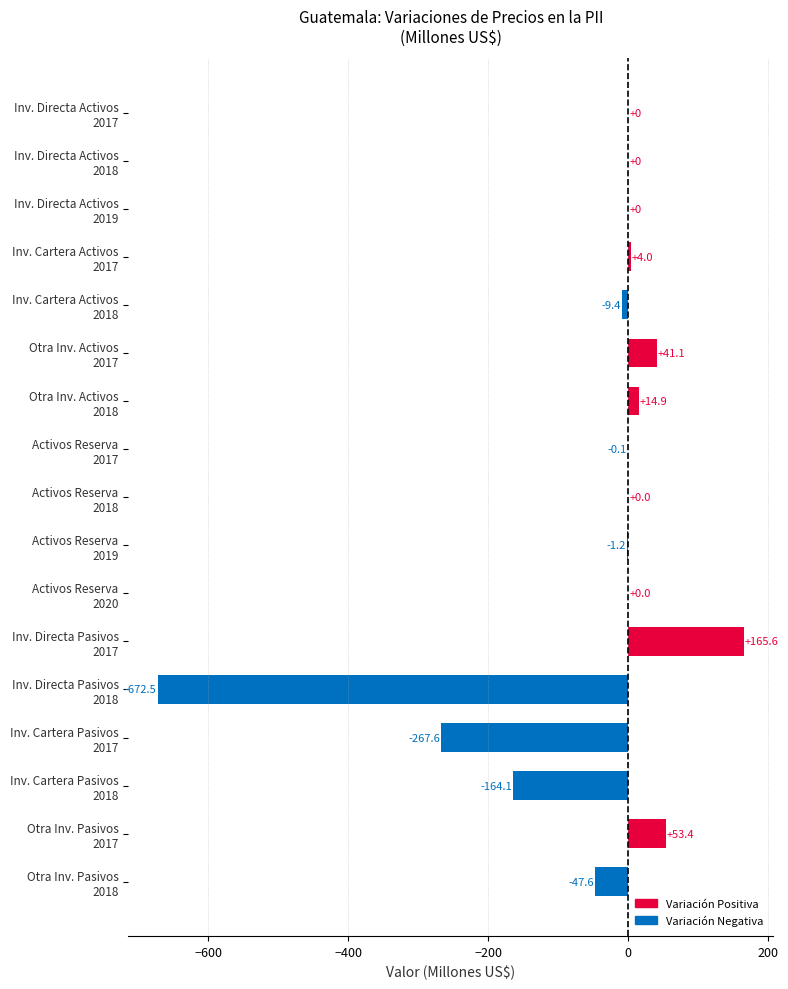

What is the greatest value displayed?

165.6